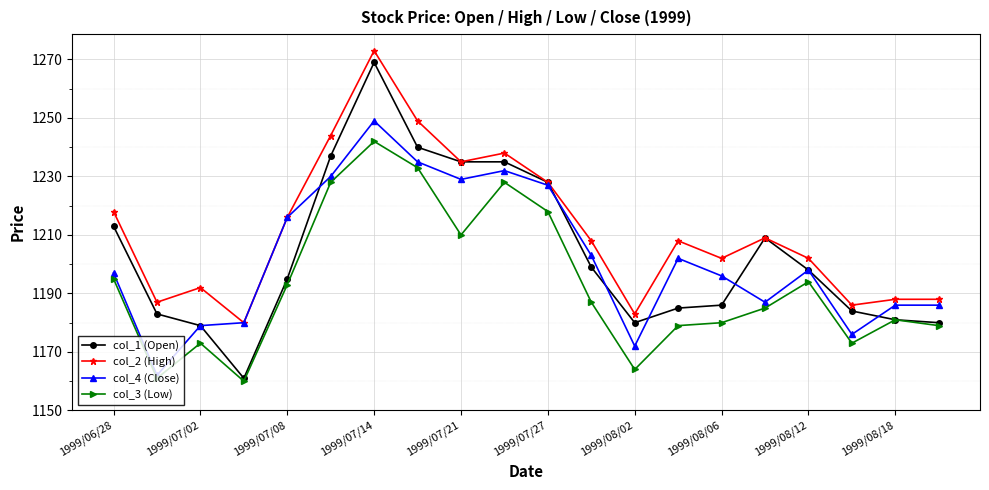

Does the chart have visible grid lines?

Yes